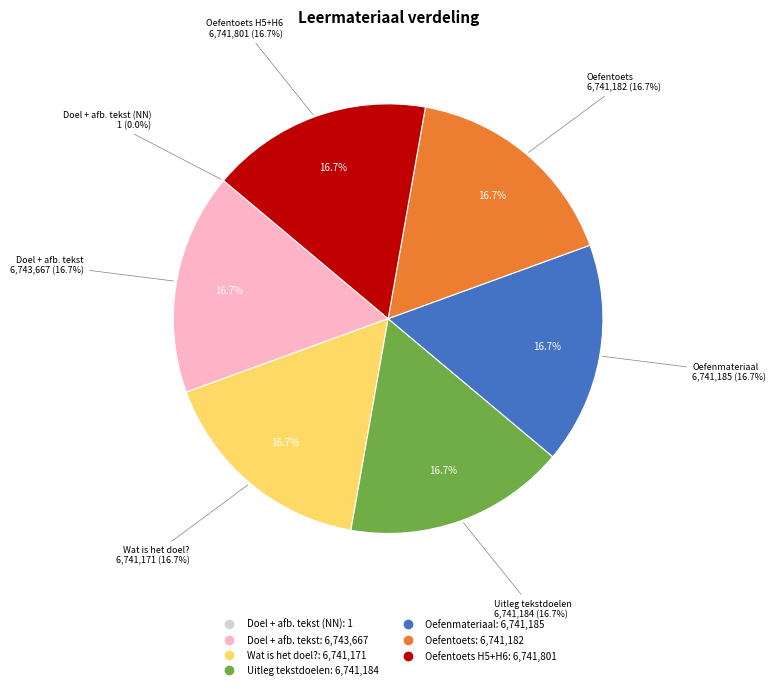

What percentage do Oefenmateriaal and Uitleg tekstdoelen/afbeeldingen together represent?

33.3%